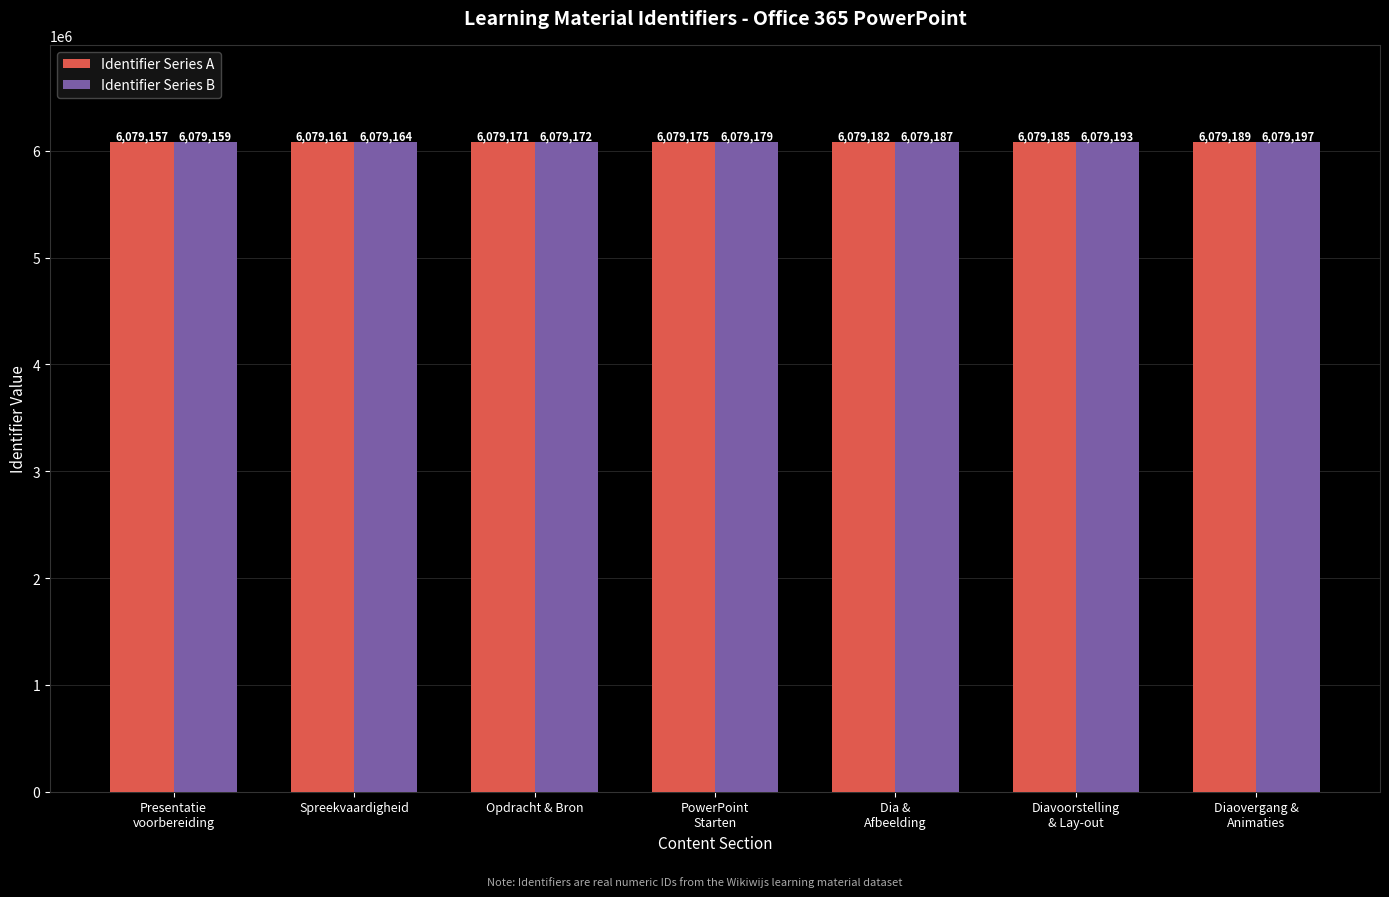

Rank the series by their average value, from lowest to highest.

Identifier Series A, Identifier Series B